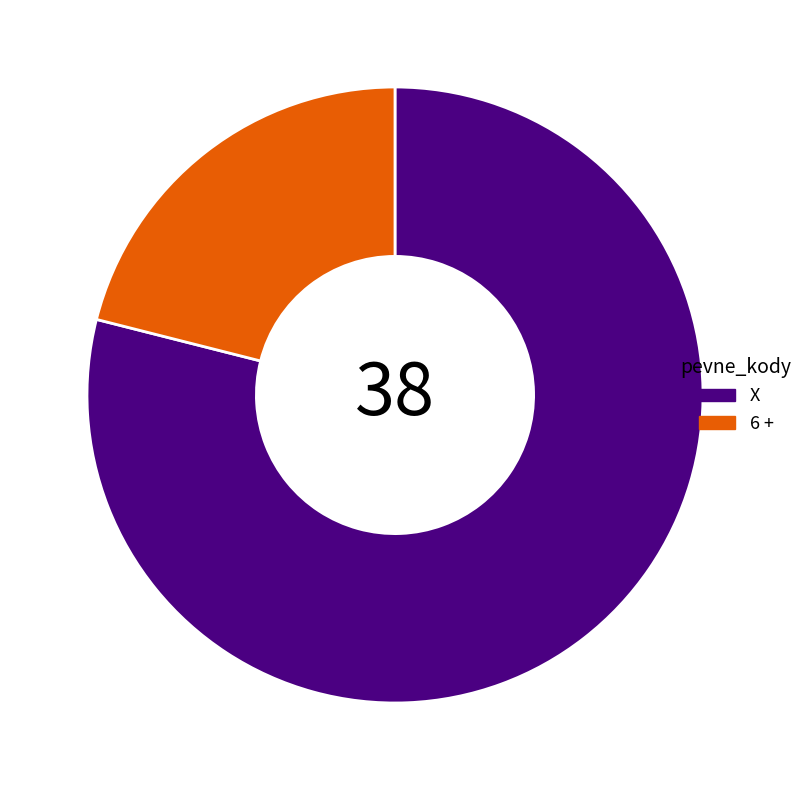

What is the ratio of the value at 6 + to the value at X?

0.3